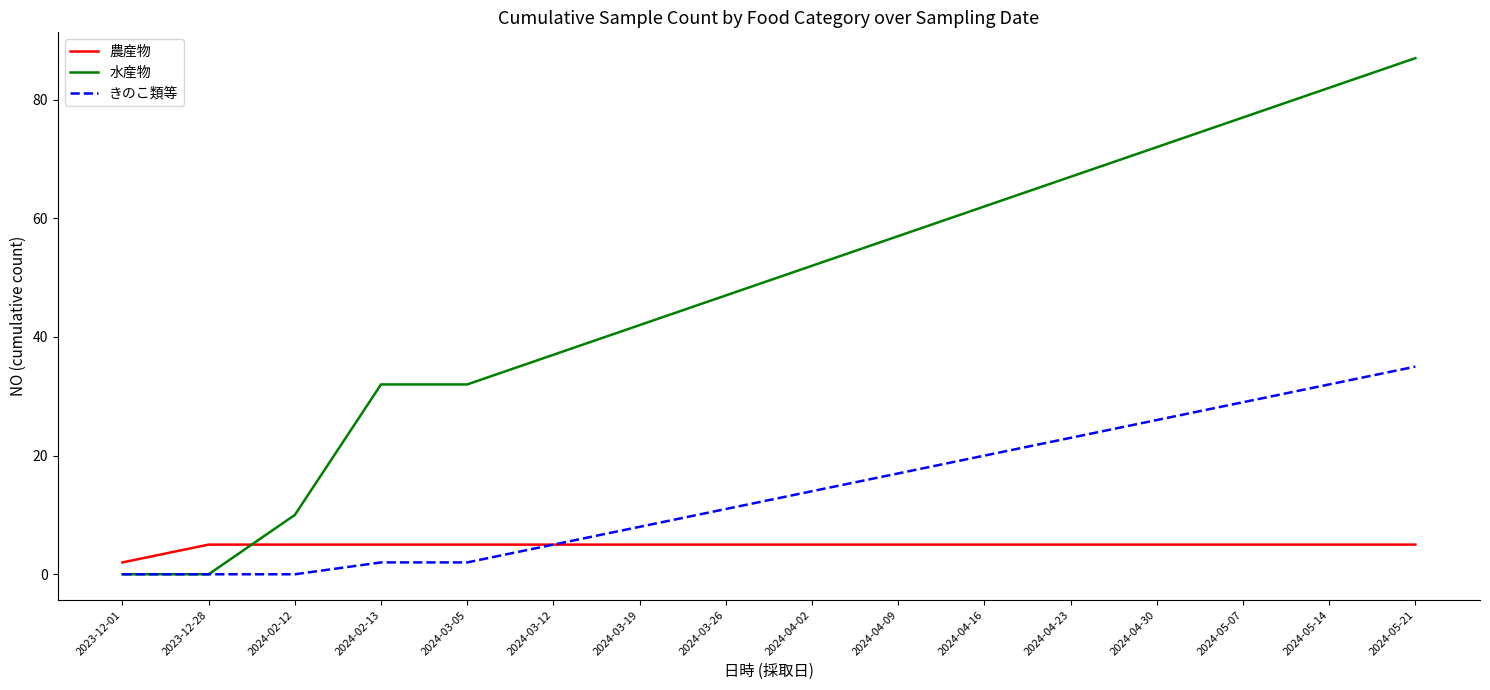

List the series in order of their overall mean, highest first.

水産物, きのこ類等, 農産物